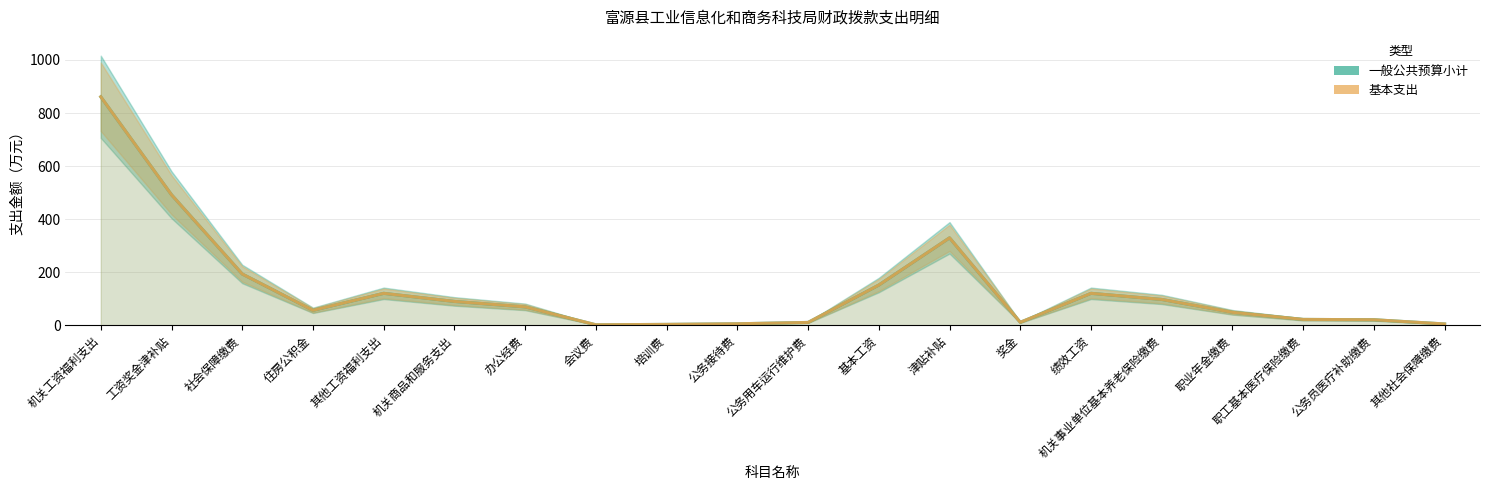

What are all the series names shown in the legend?

一般公共预算小计, 基本支出